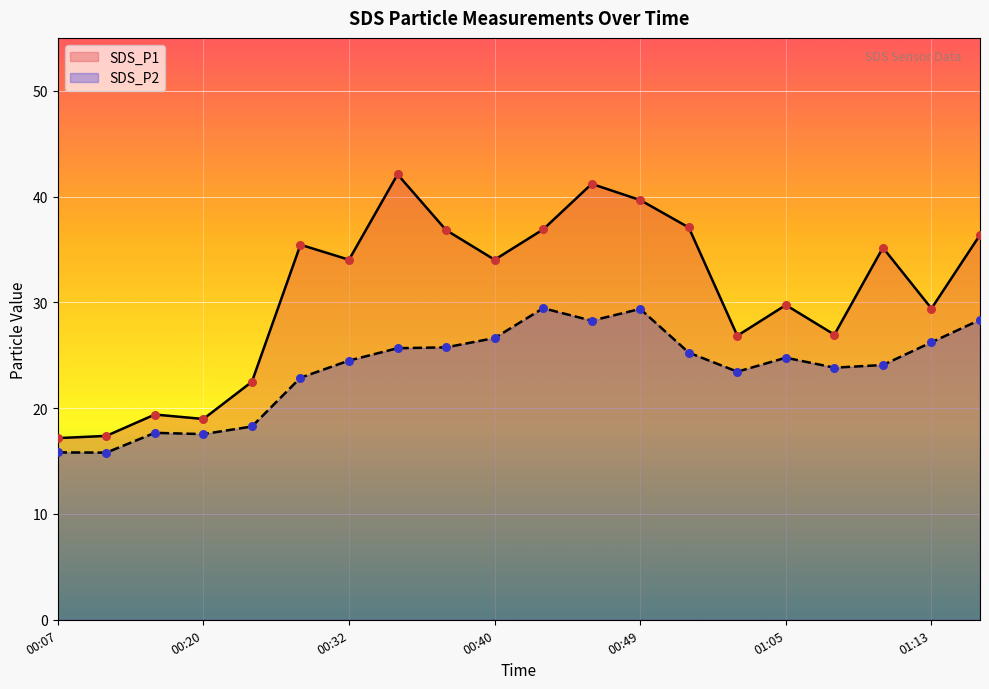

At which category is the sum across all series the highest?

2024/01/03 00:46